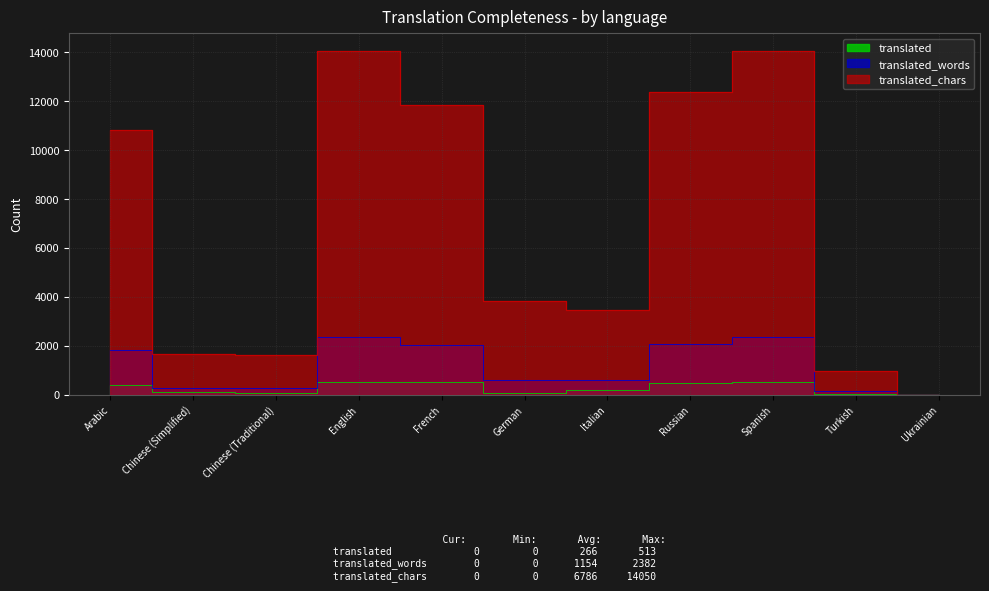

What is the sum of the translated_words values at Russian and Chinese (Simplified)?

2367